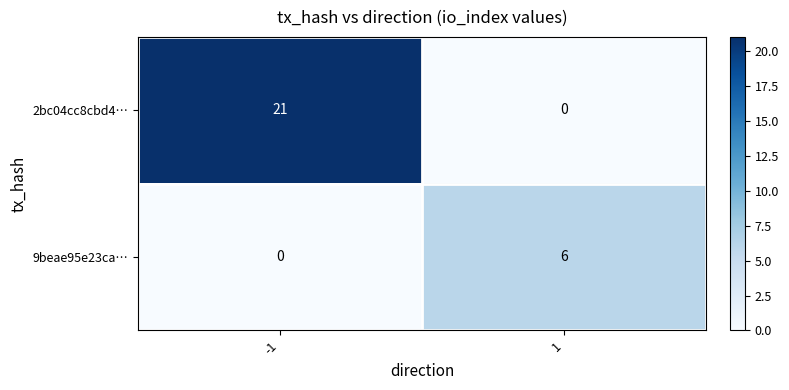

Is it true that 2bc04cc8cbd4… equals 0 at 1?

True